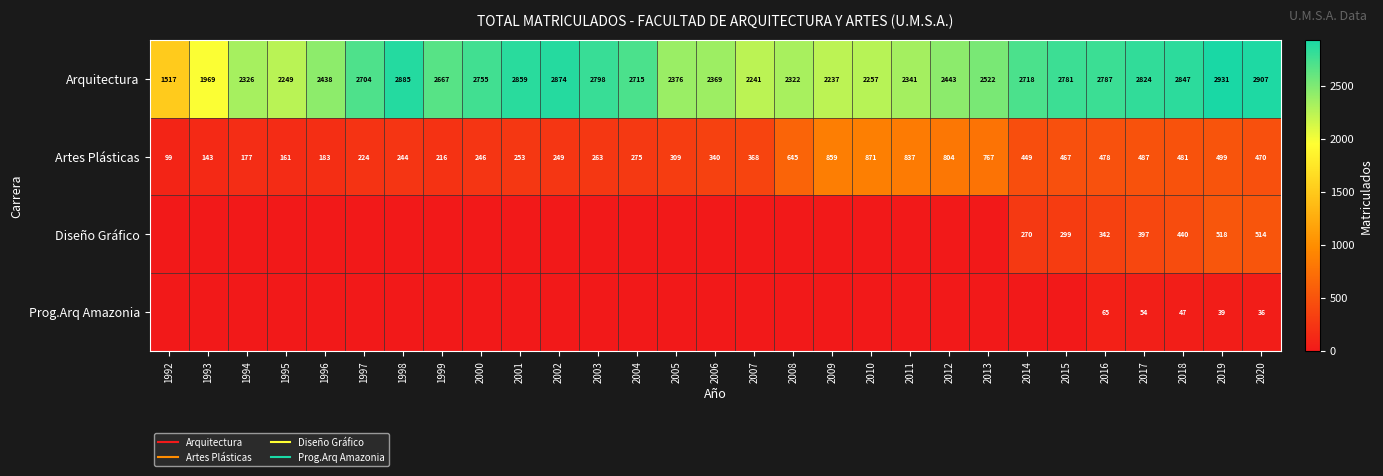

The value of Arquitectura at 2008 is 1020. True or false?

False